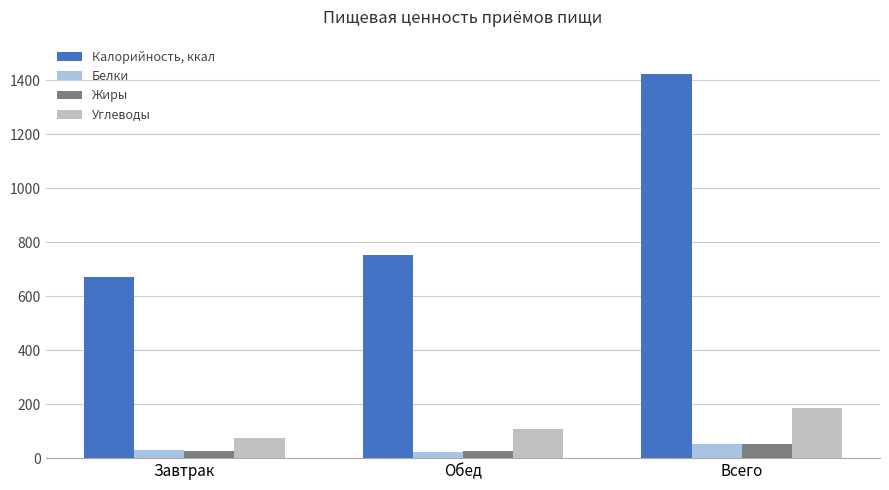

What are all the series names shown in the legend?

Калорийность, ккал, Белки, Жиры, Углеводы